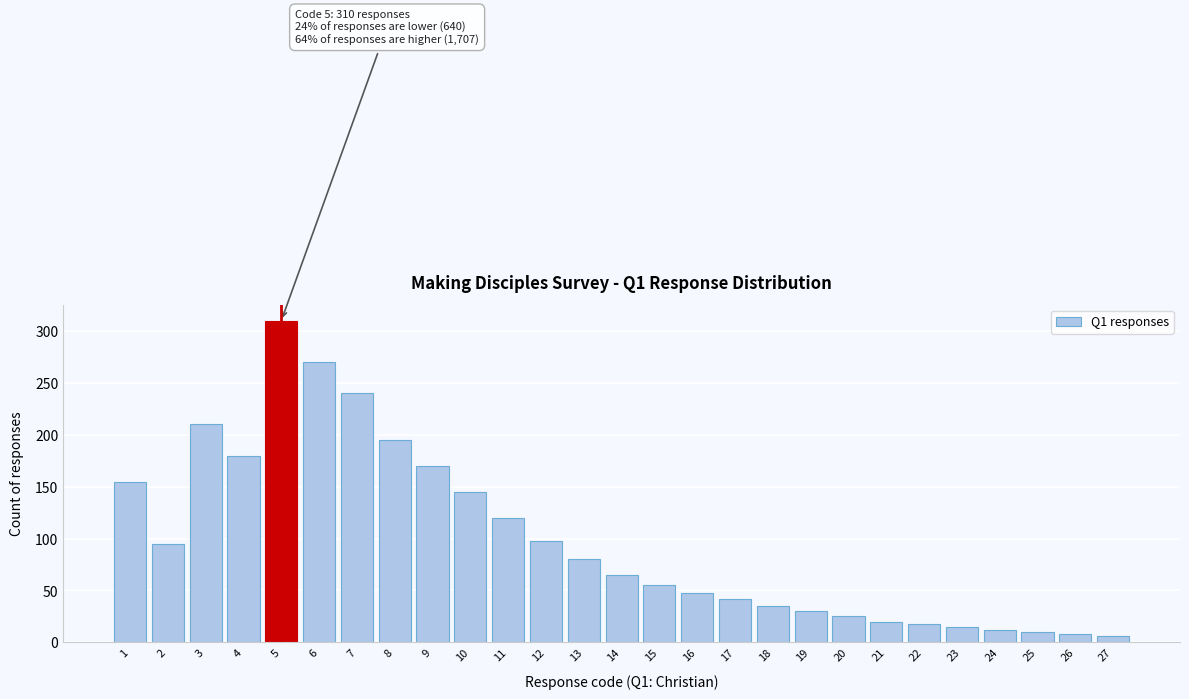

Reading right to left, list all the values displayed in this chart.

27=6	26=8	25=10	24=12	23=15	22=18	21=20	20=25	19=30	18=35	17=42	16=48	15=55	14=65	13=80	12=98	11=120	10=145	9=170	8=195	7=240	6=270	5=310	4=180	3=210	2=95	1=155